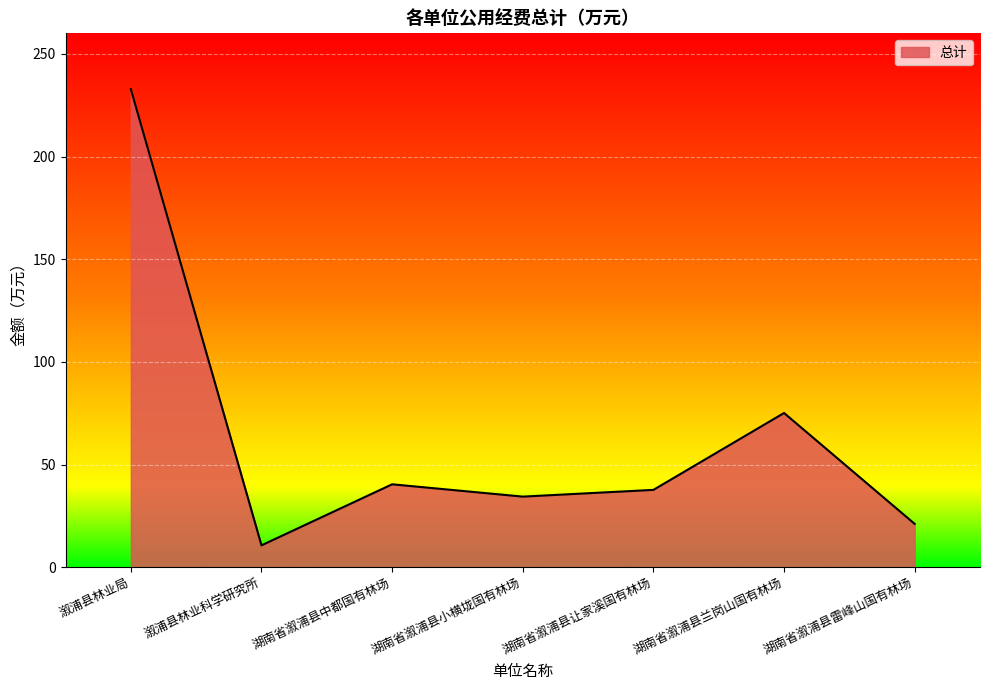

Where is the first local maximum?

湖南省溆浦县中都国有林场